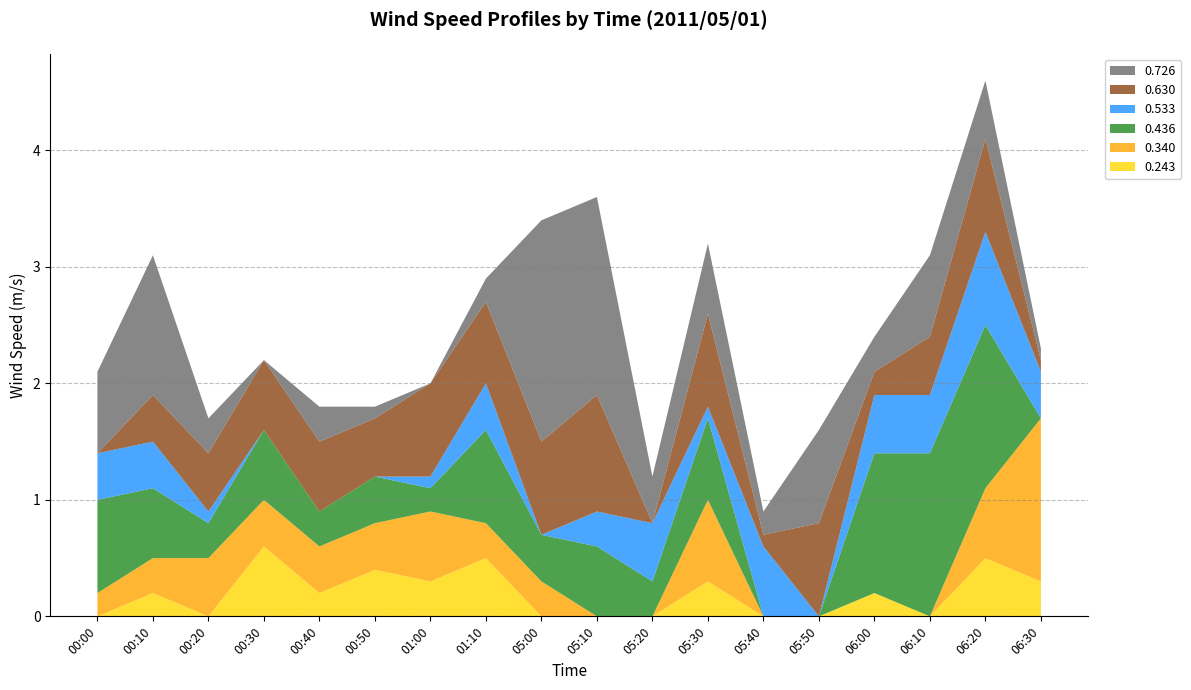

At which label does 0.243 reach its peak?

00:30